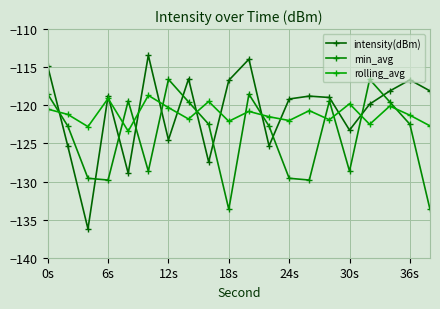

Where does the min_avg series first go above -122?

0s